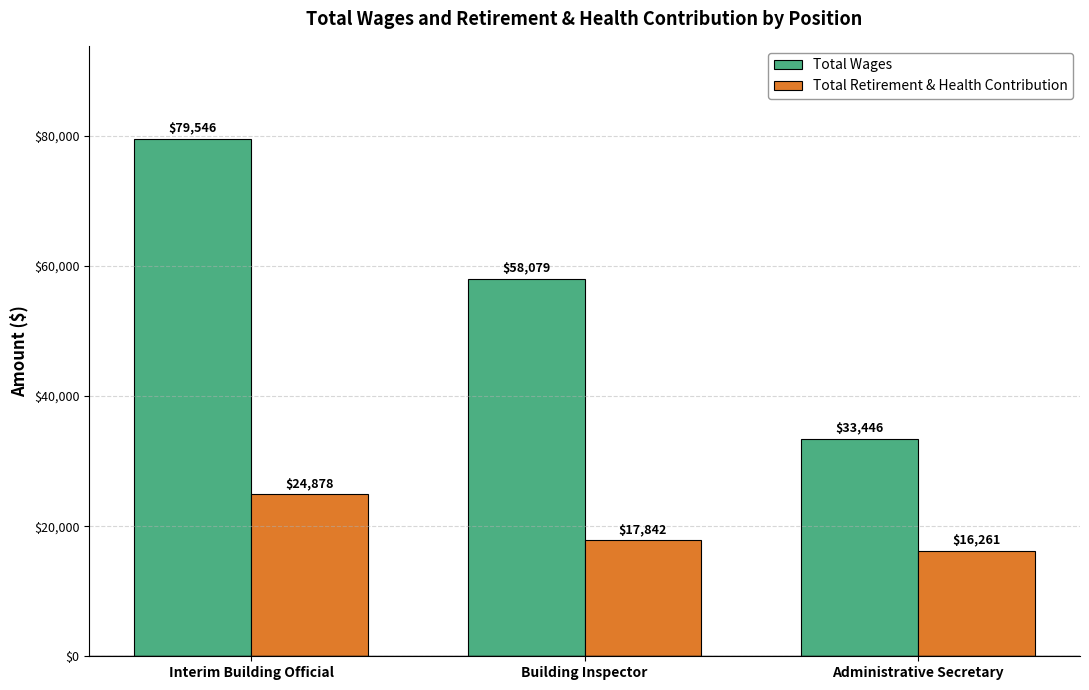

Where does the Total Retirement & Health Contribution series first go above 17842?

Interim Building Official